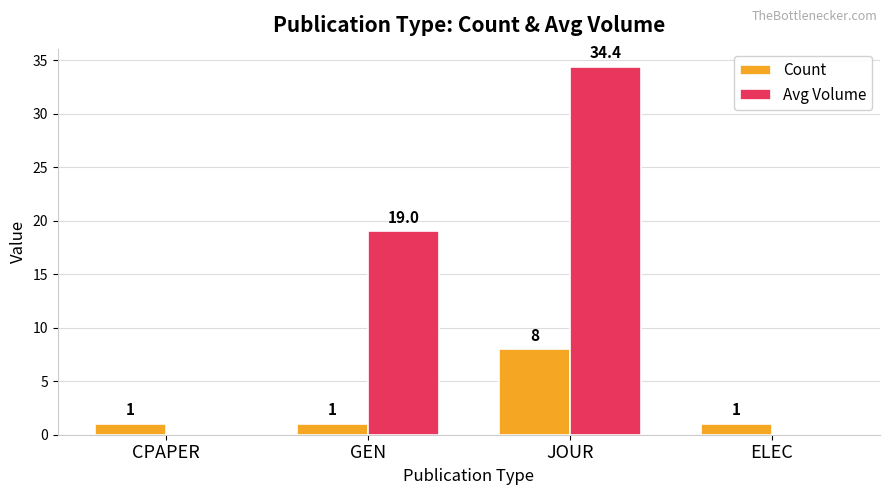

How many positive values does the Avg Volume series have?

2